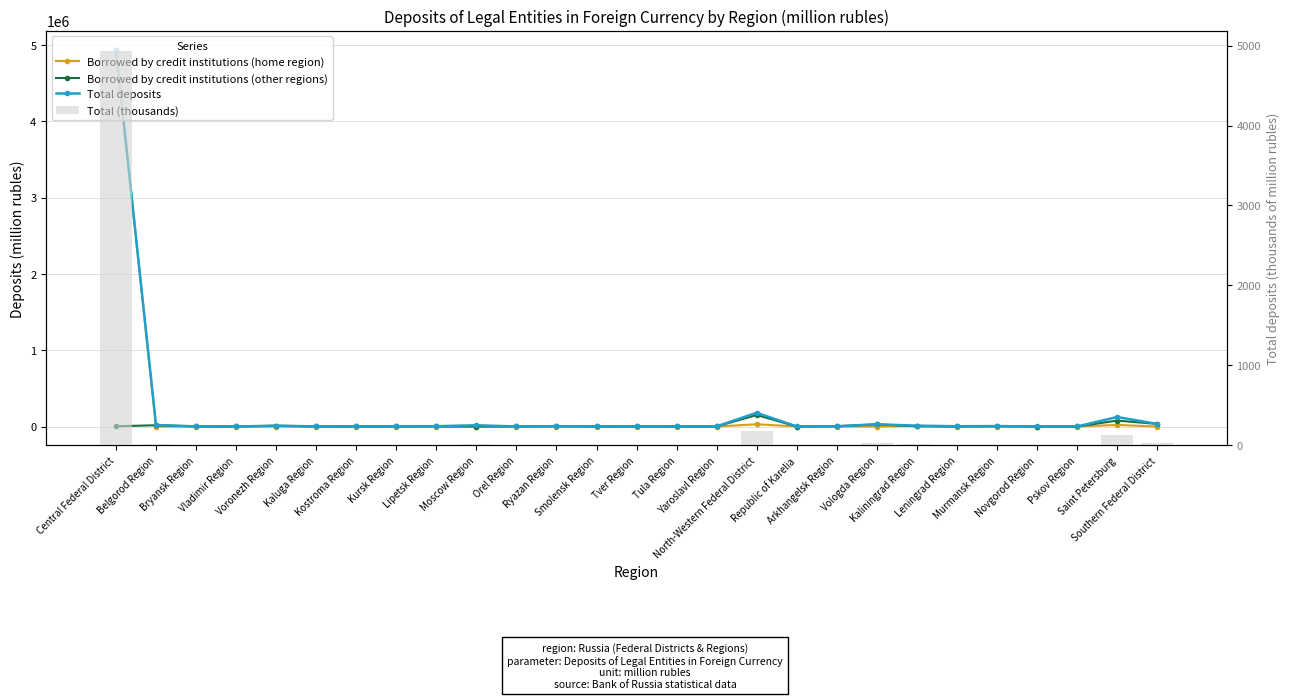

What is the difference between the second highest and minimum values in the Borrowed by credit institutions (home region) series?

29470.0